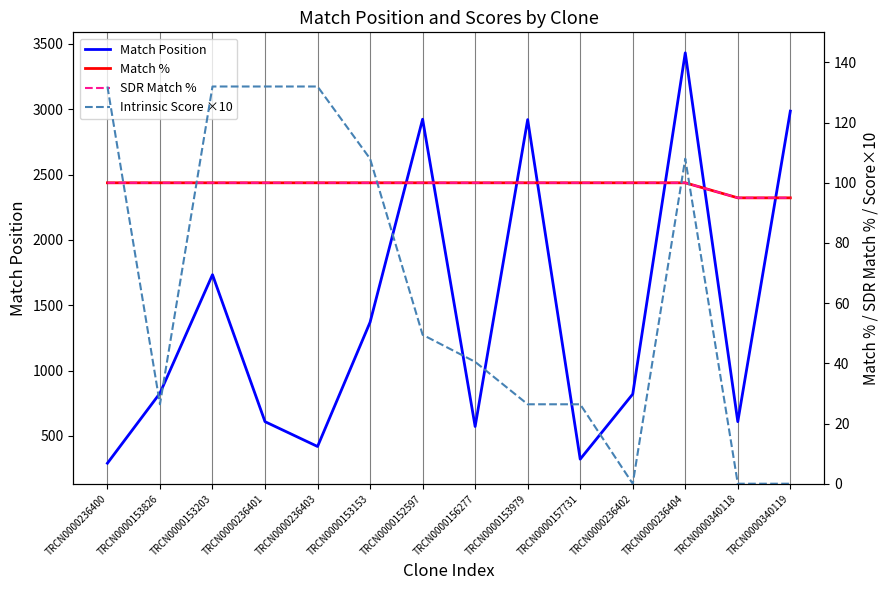

Is the value of Intrinsic Score ×10 at TRCN0000236401 greater than the value of Match Position at TRCN0000236400?

No